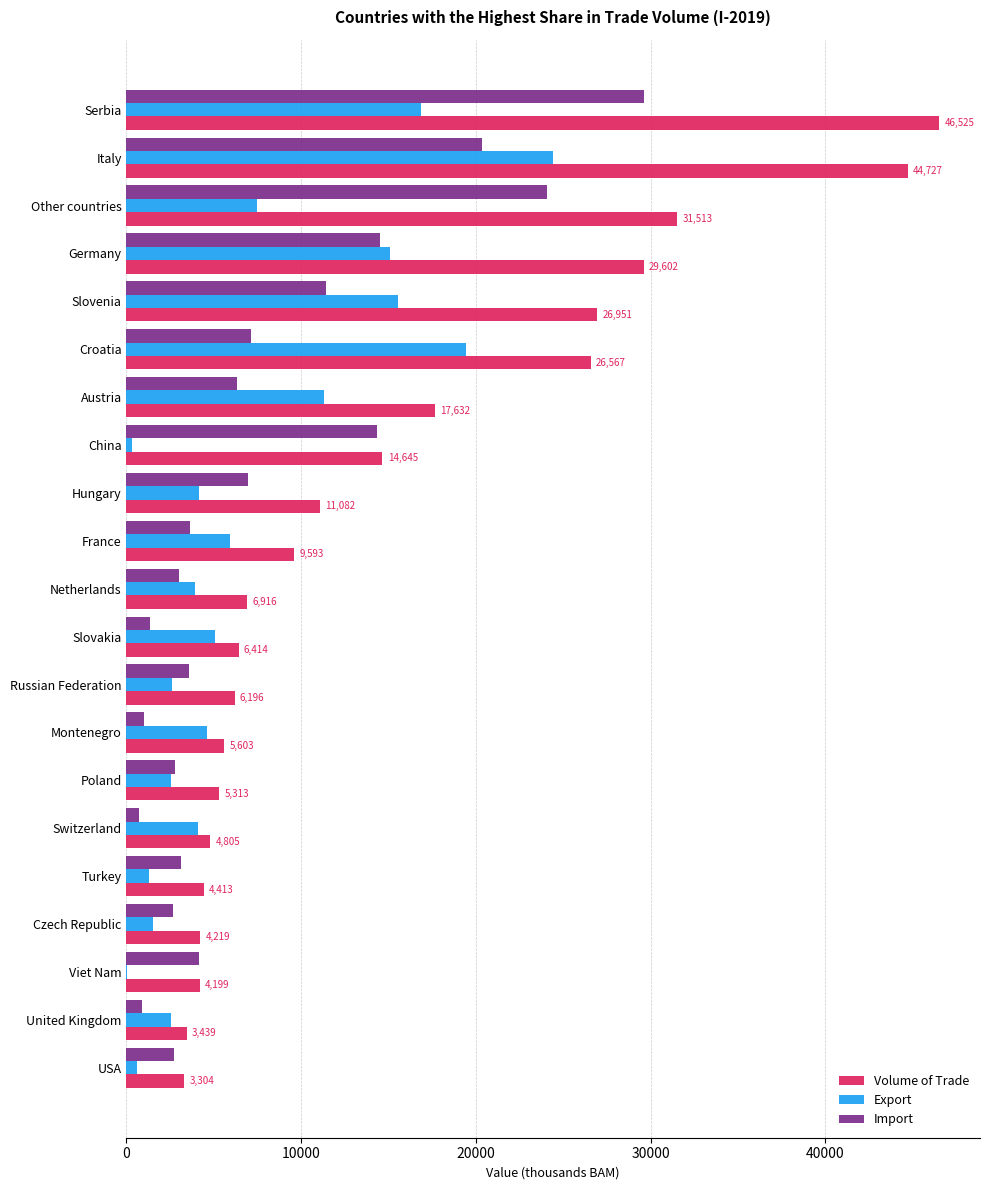

What are all the series names shown in the legend?

Volume of Trade, Export, Import